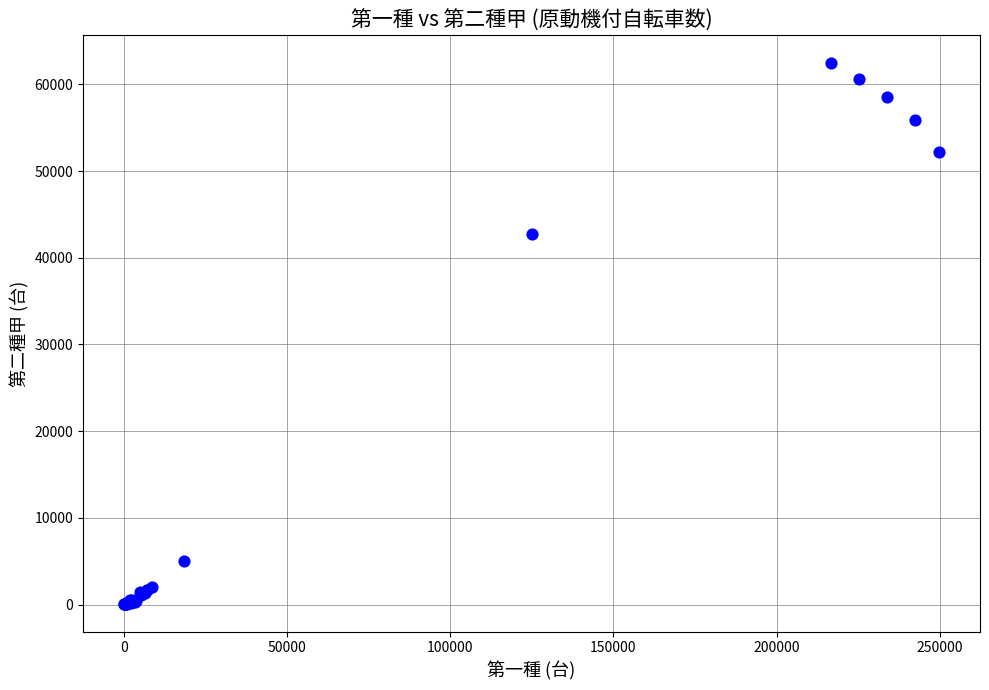

What Y value in the scatter plot is closest to 31266?

42719